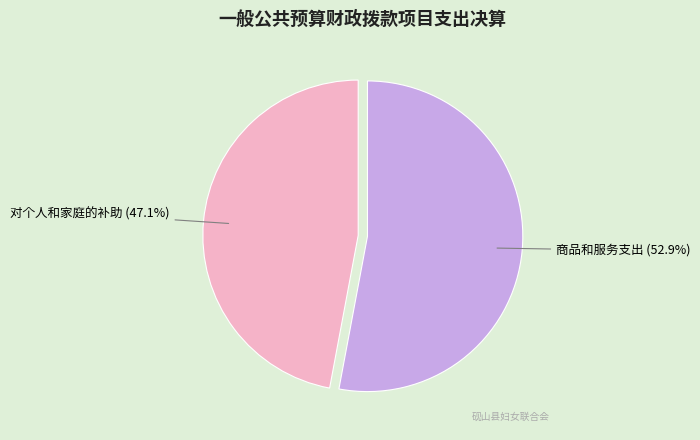

Is there a majority slice in this chart?

Yes